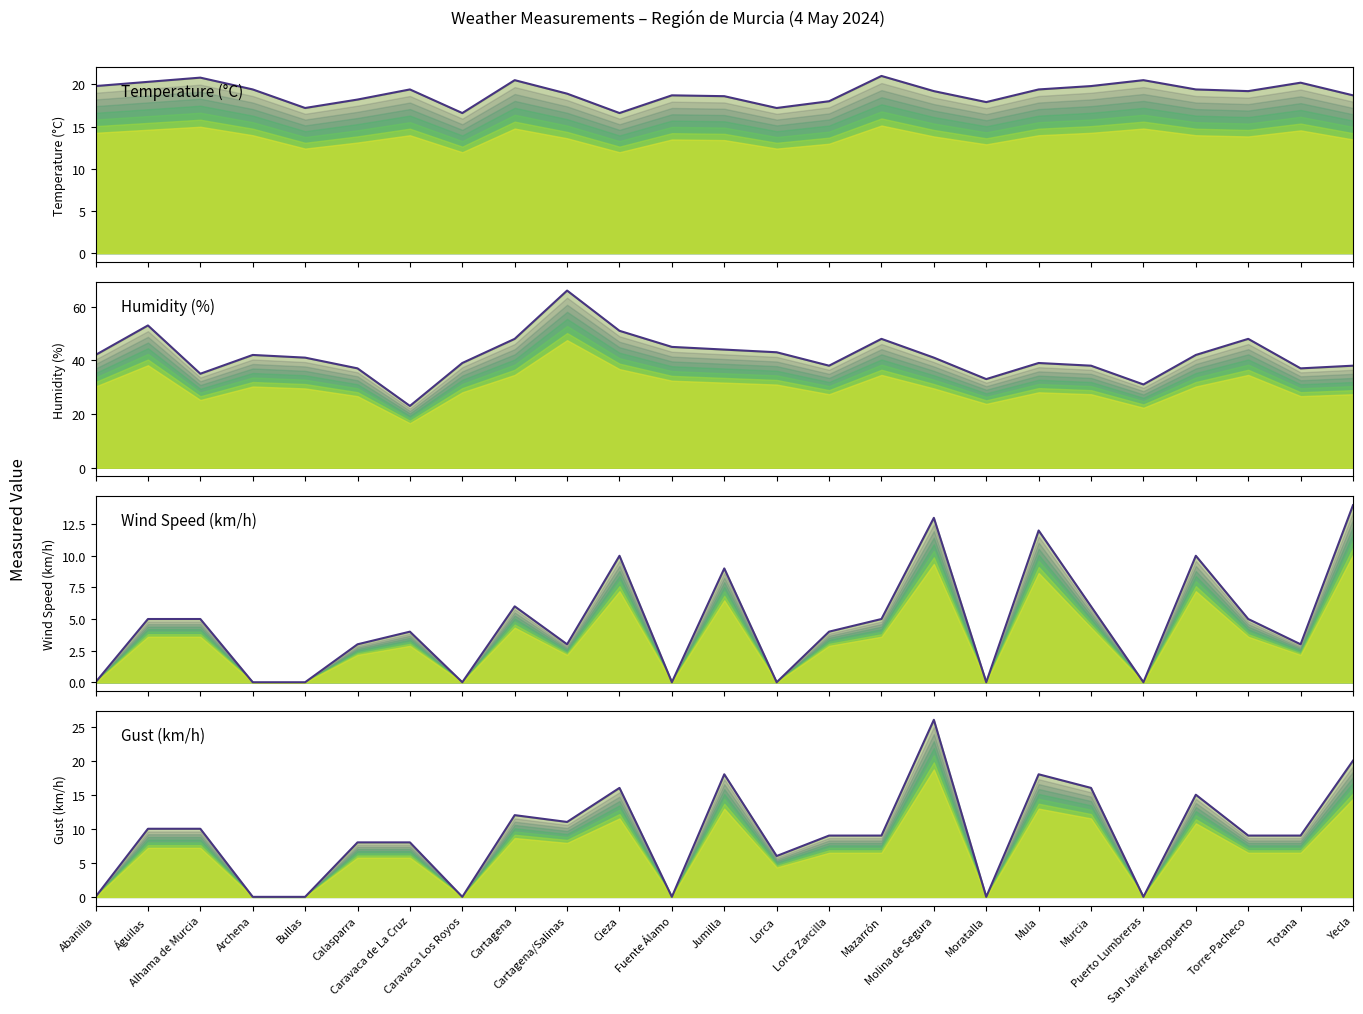

List the labels in order of Gust (km/h) value, smallest first.

Abanilla, Archena, Bullas, Caravaca Los Royos, Fuente Álamo, Moratalla, Puerto Lumbreras, Lorca, Calasparra, Caravaca de La Cruz, Lorca Zarcilla, Mazarrón, Torre-Pacheco, Totana, Águilas, Alhama de Murcia, Cartagena/Salinas, Cartagena, San Javier Aeropuerto, Cieza, Murcia, Jumilla, Mula, Yecla, Molina de Segura